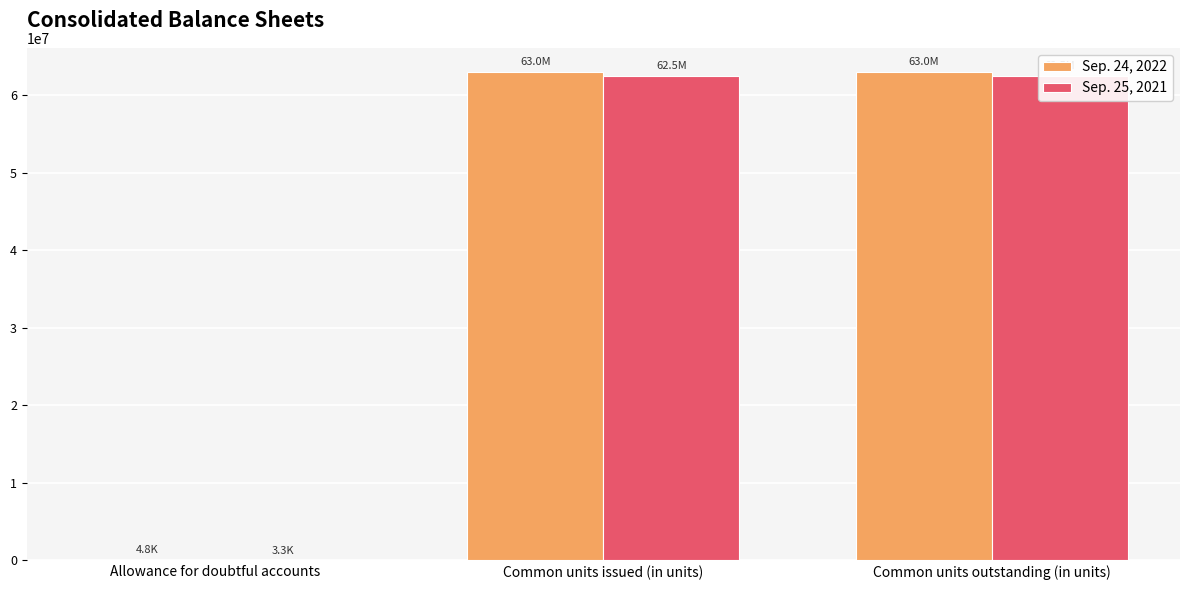

What is the difference between the highest and lowest values at Allowance for doubtful accounts?

1490